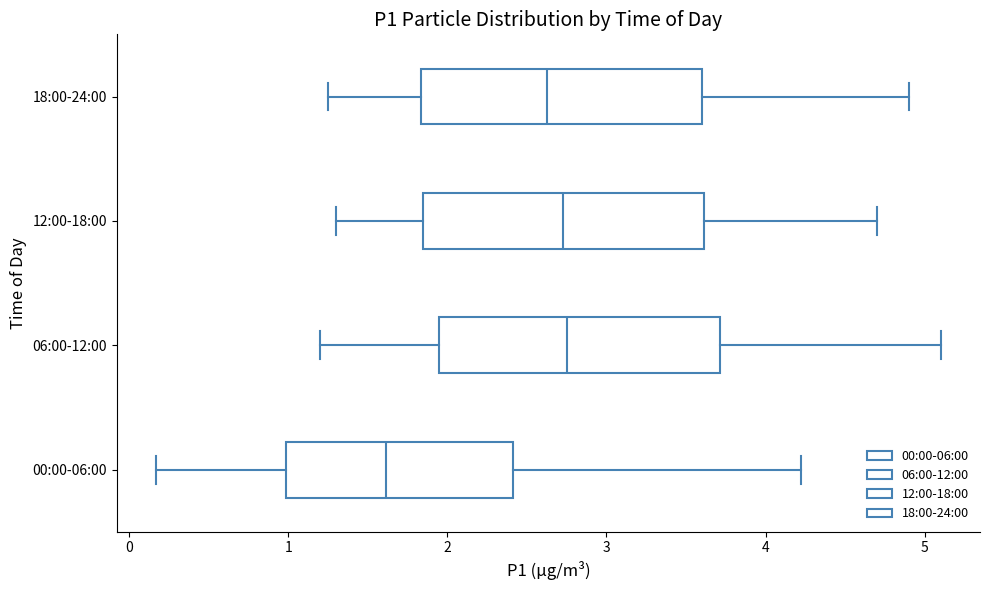

Reading bottom to top, transcribe this box plot: for each box, give where its median line is, the range the box spans, and where its two whiskers end, as read against the x-axis. The values are not printed on the chart, so give them approximately, as read against the axis.

00:00-06:00: median 1.6, box 1.0 to 2.4, whiskers 0.2 to 4.2
06:00-12:00: median 2.8, box 2.0 to 3.7, whiskers 1.2 to 5.1
12:00-18:00: median 2.7, box 1.9 to 3.6, whiskers 1.3 to 4.7
18:00-24:00: median 2.6, box 1.8 to 3.6, whiskers 1.3 to 4.9